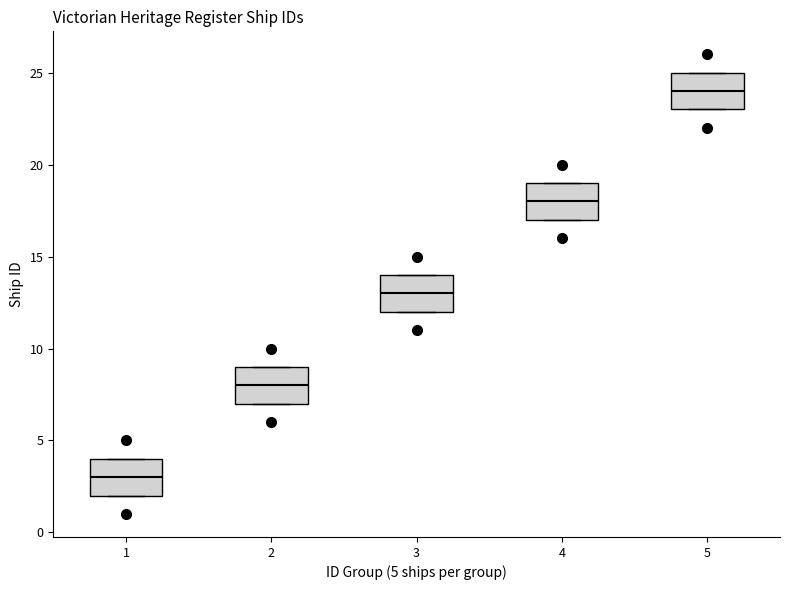

Which box has the highest median line?

5